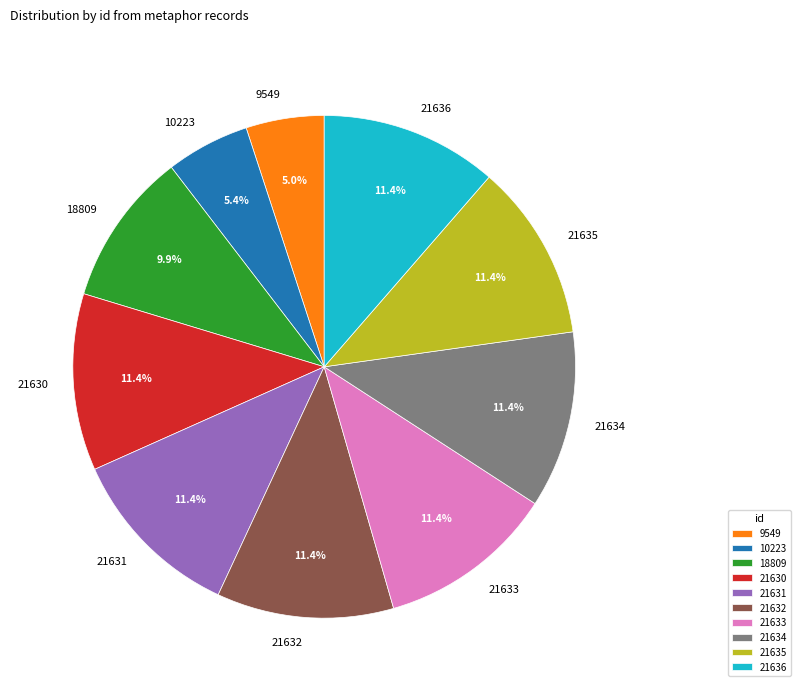

Is 21630 the majority of the pie?

No